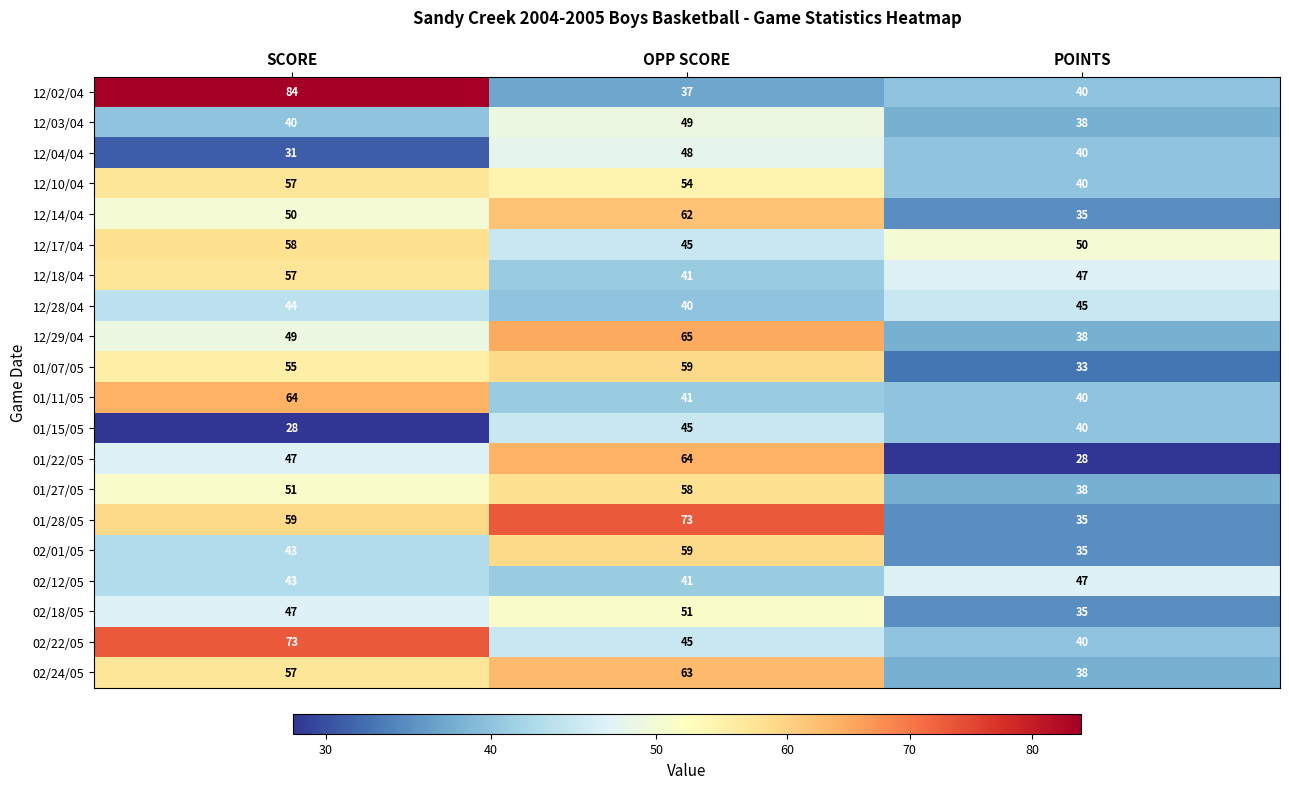

At which category is the sum across all series the highest?

OPP SCORE